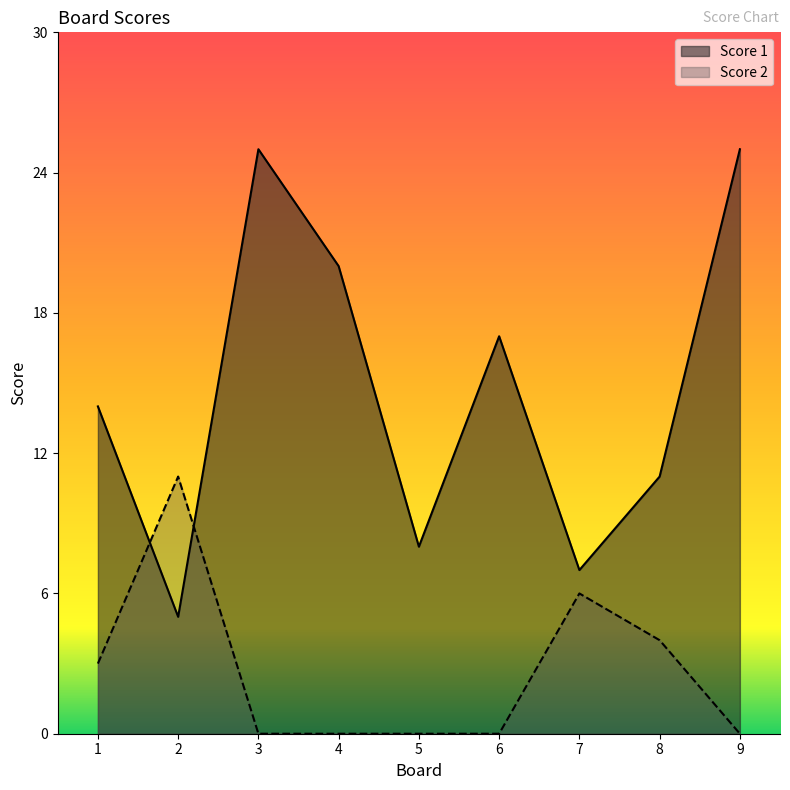

What are all the series names shown in the legend?

Score 1, Score 2